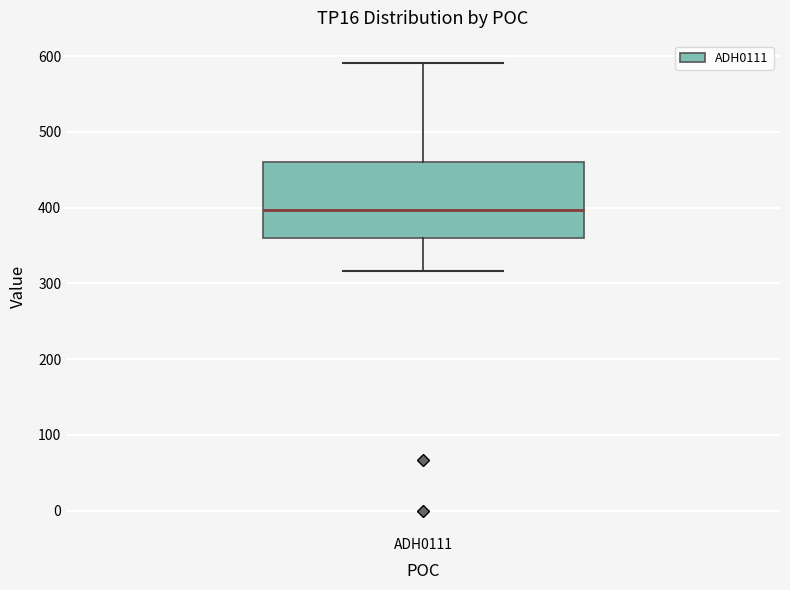

Read this box plot against the y-axis: the position of the median line, the range covered by the box, and the ends of both whiskers. The values are not printed on the chart, so give them approximately, as read against the axis.

median 400, box 360 to 460, whiskers 320 to 590